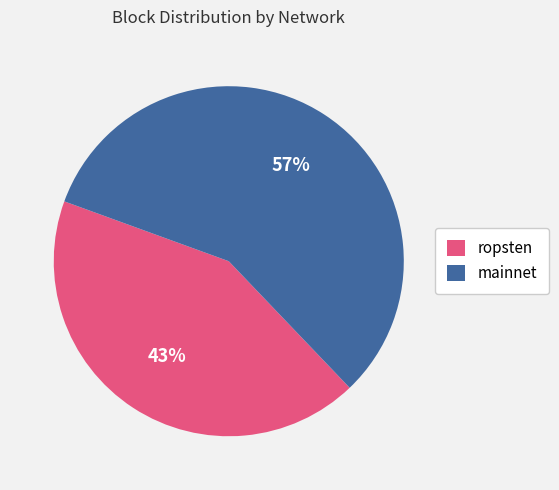

To the nearest percent, what percentage of the pie is ropsten?

43%